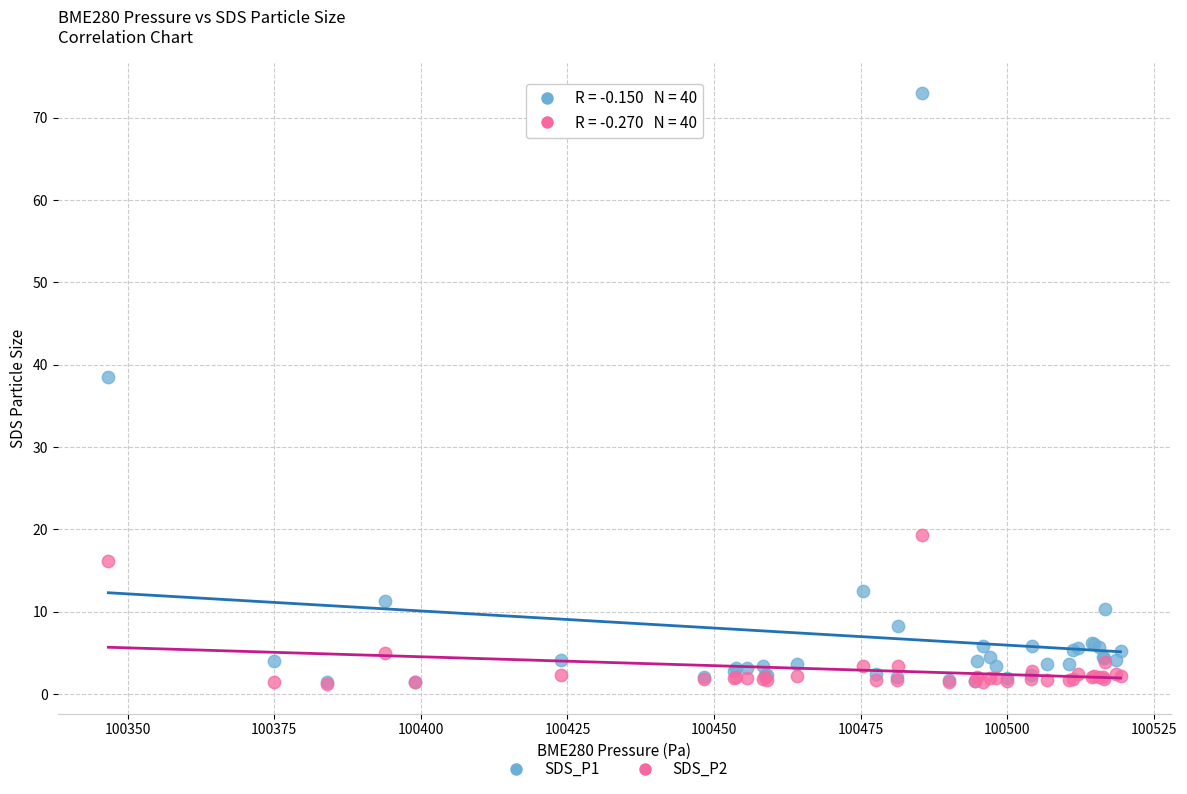

Across all series, what Y value is closest to 37?

38.5